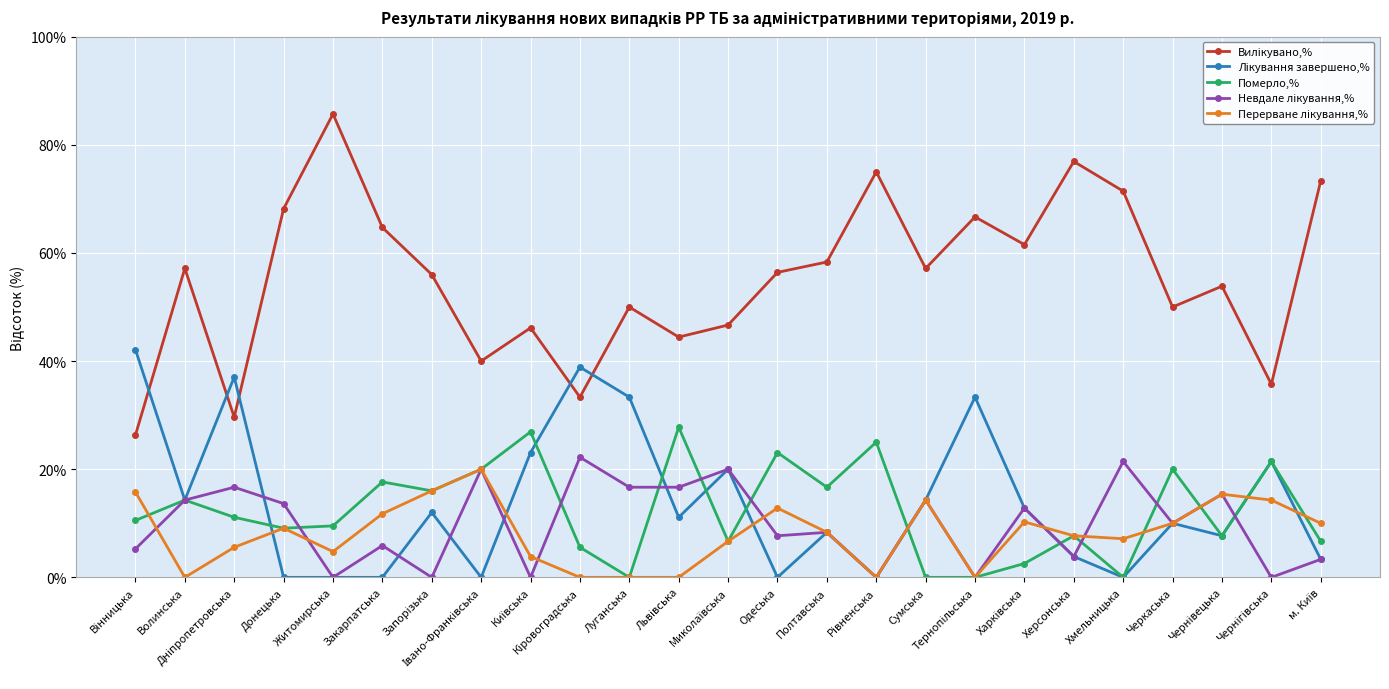

What is the maximum value shown in the chart?

85.7